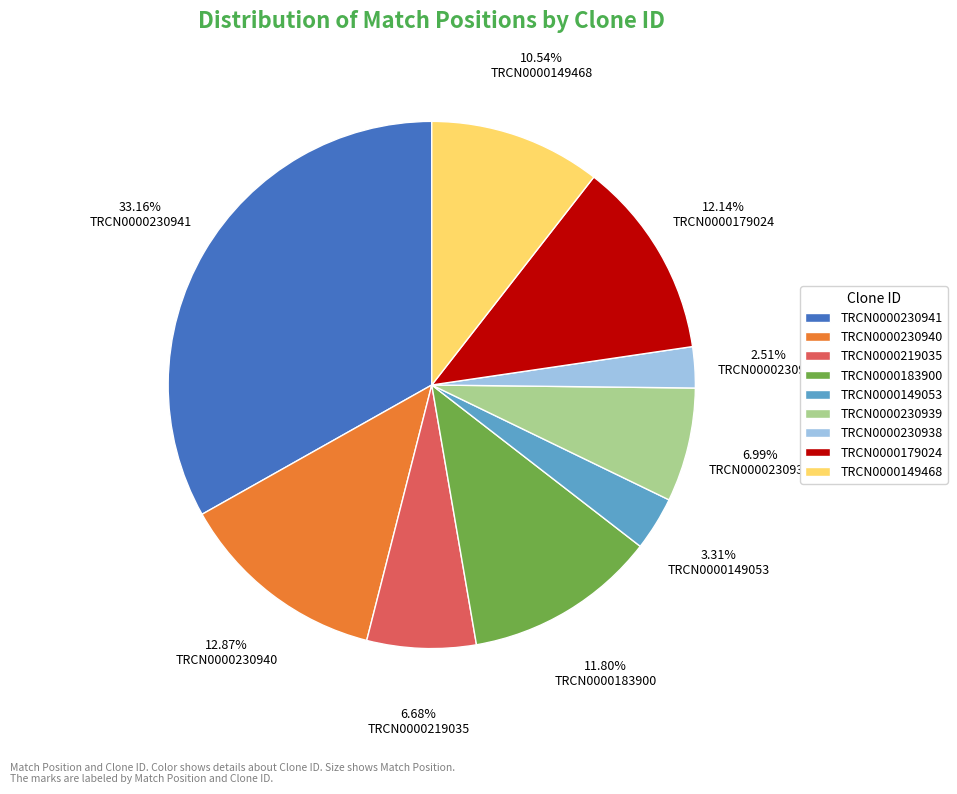

Is it true that TRCN0000230940 is 13% of the pie?

True